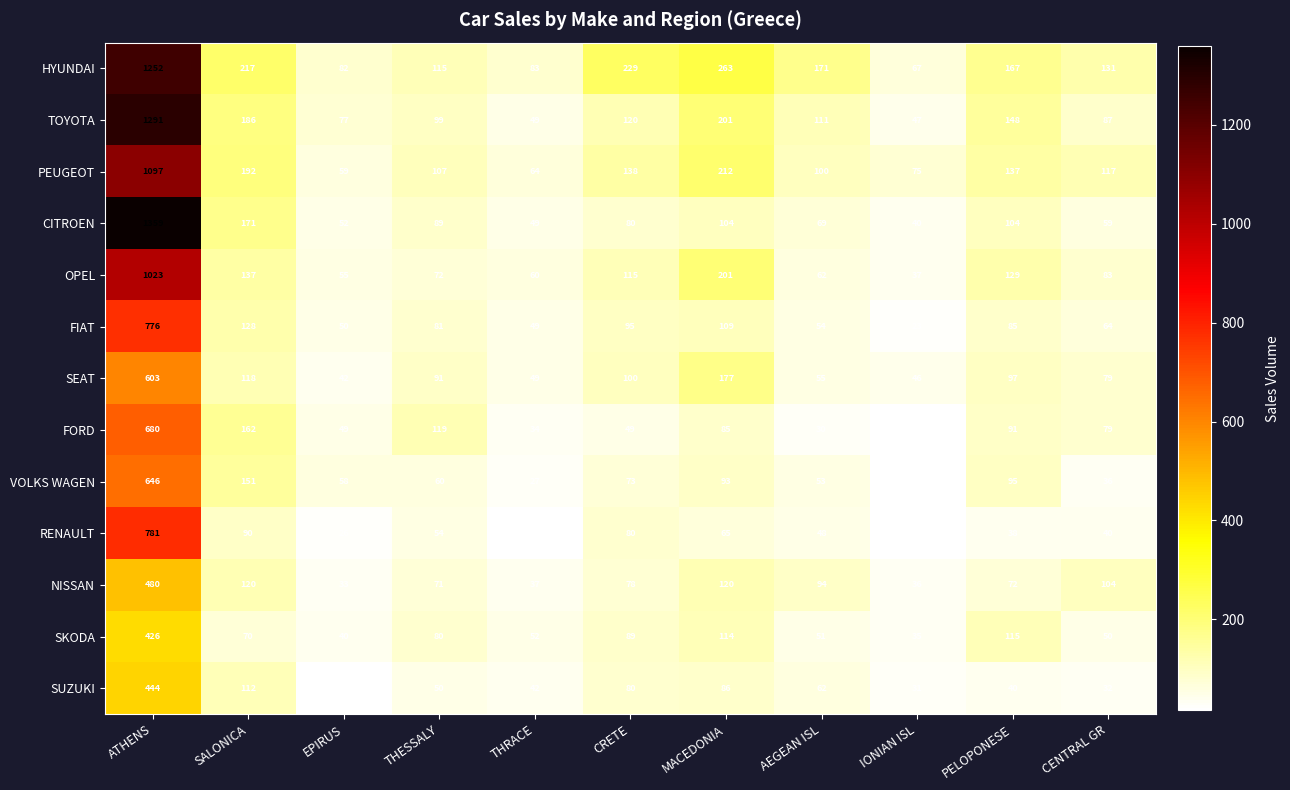

At EPIRUS, list the series in order from largest to smallest.

HYUNDAI, TOYOTA, PEUGEOT, VOLKS WAGEN, OPEL, CITROEN, FIAT, FORD, SEAT, SKODA, NISSAN, RENAULT, SUZUKI